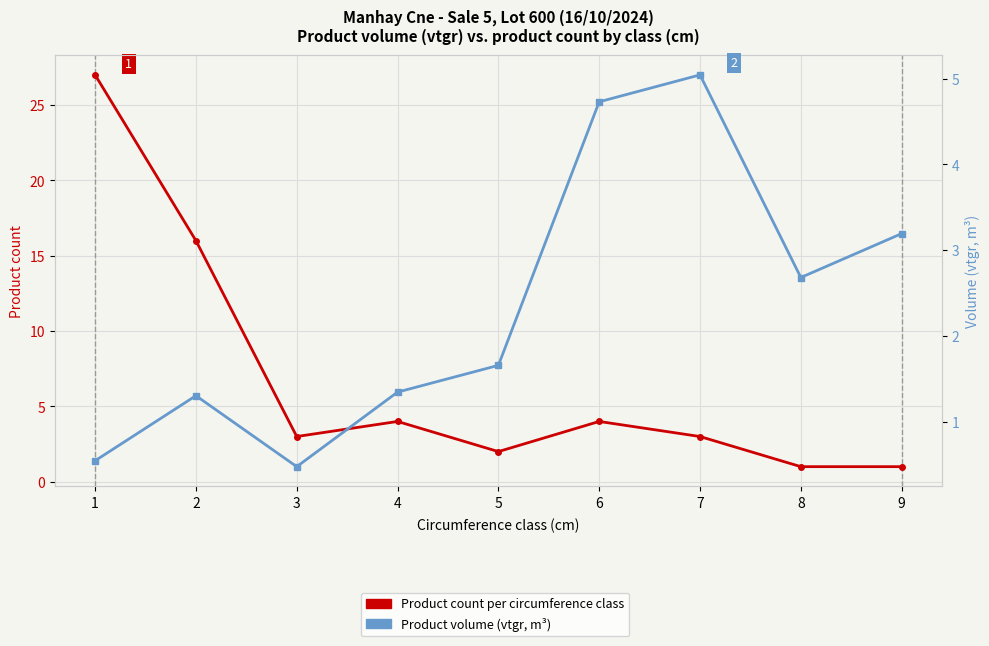

What is the minimum value for Product count per circumference class?

1.0